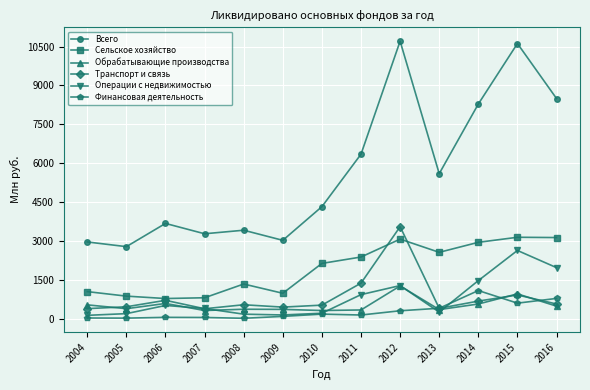

True or false: Сельское хозяйство has more than 1 points higher than both neighbors.

True